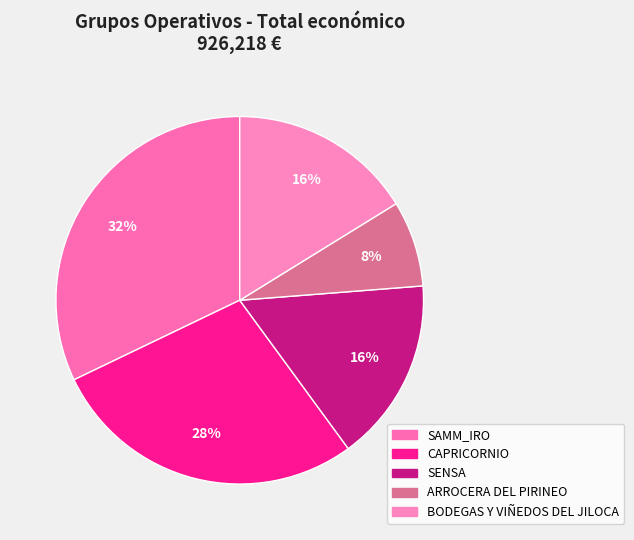

What percentage is the BODEGAS Y VIÑEDOS DEL JILOCA slice, to the nearest percent?

16%